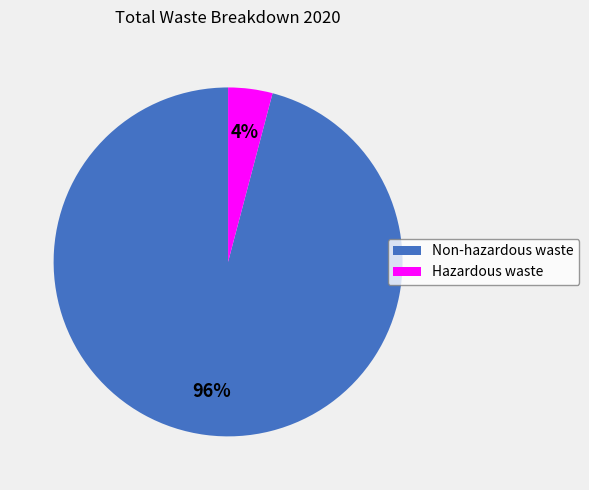

How many slices are in this pie chart?

2